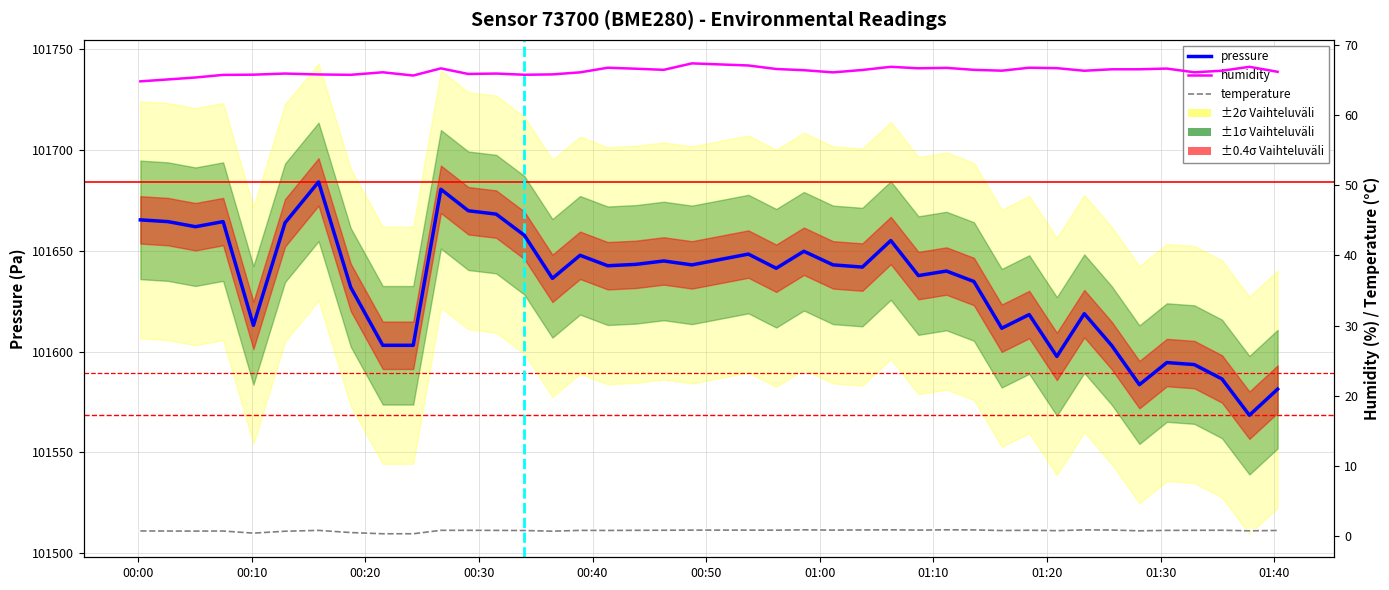

True or false: temperature has more than 0 points higher than both neighbors.

True